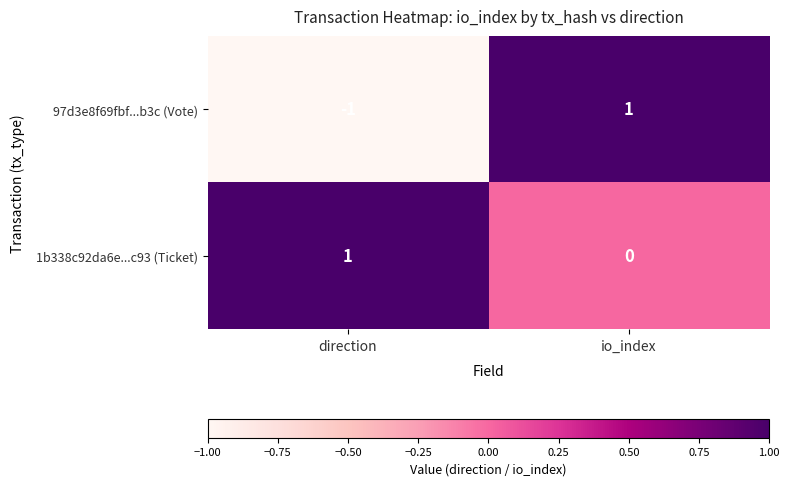

The value of 1b338c92da6e...c93 (Ticket) at direction is 2. True or false?

False